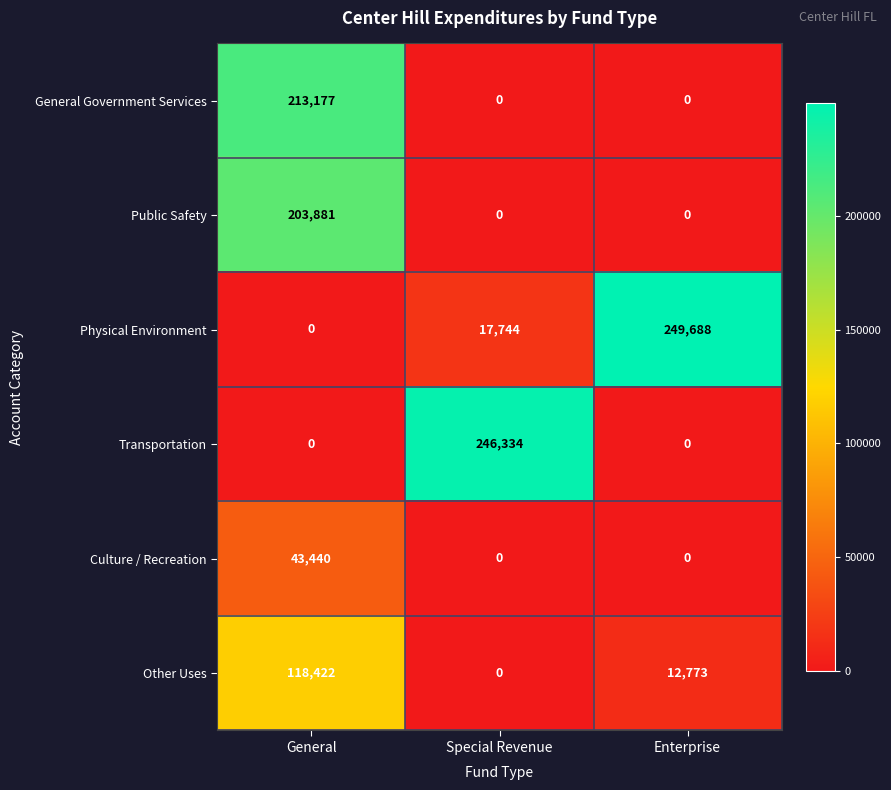

What is the spread (max minus min) of values at General?

213177